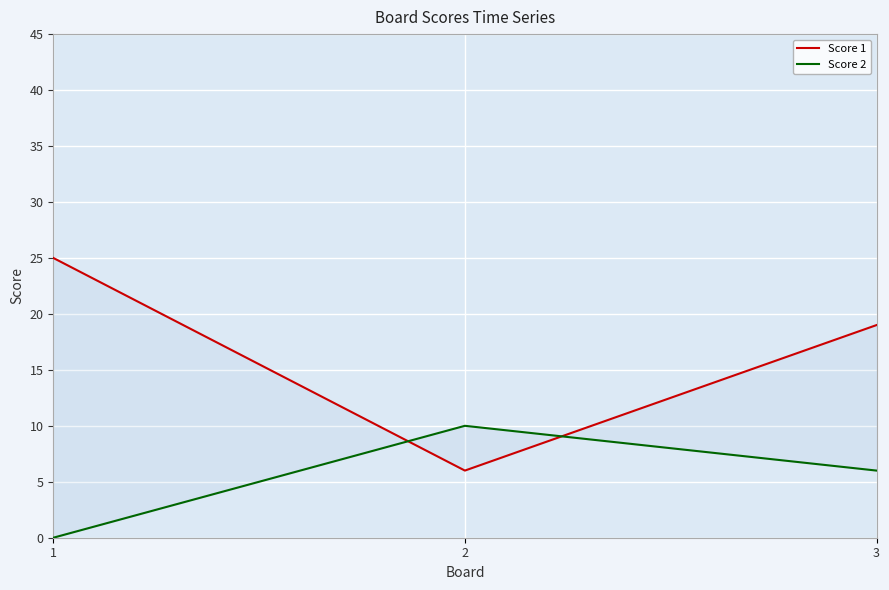

List the labels in order of Score 1 value, smallest first.

2, 3, 1